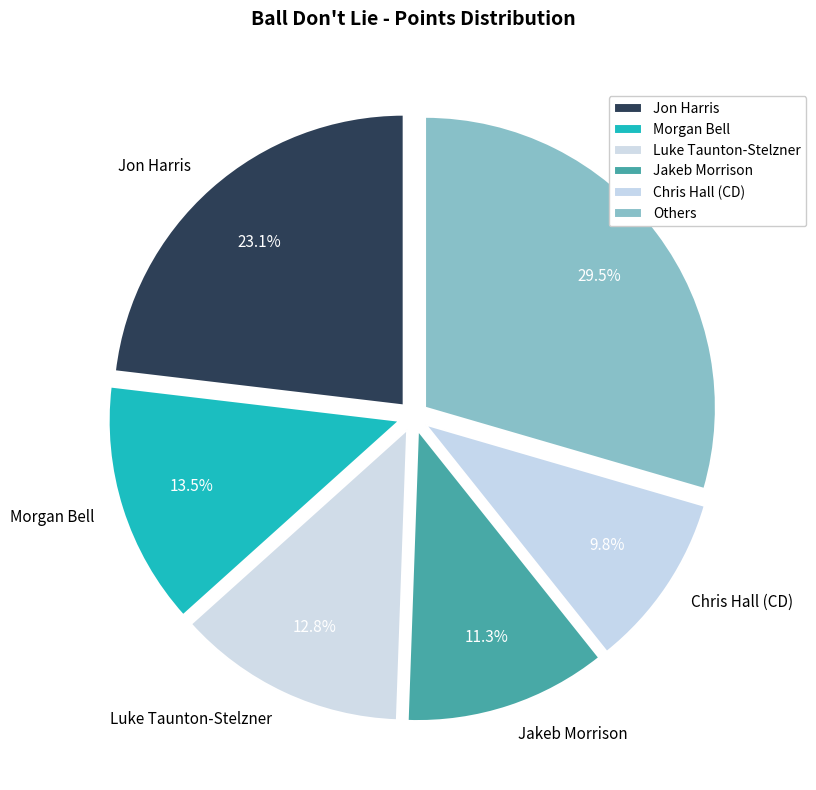

Rank the categories by value from lowest to highest.

Chris Hall (CD), Jakeb Morrison, Luke Taunton-Stelzner, Morgan Bell, Jon Harris, Others